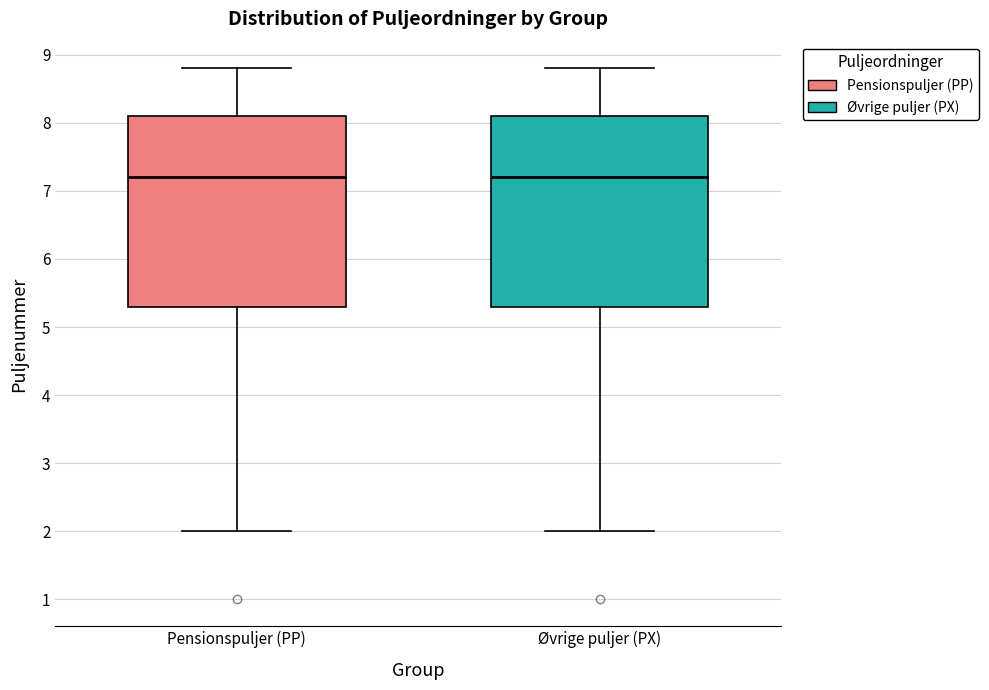

Reading left to right, read every box against the y-axis: the position of its median line, the range the box covers, and the ends of its whiskers. The values are not printed on the chart, so give them approximately, as read against the axis.

Pensionspuljer (PP): median 7.2, box 5.3 to 8.1, whiskers 2.0 to 8.8
Øvrige puljer (PX): median 7.2, box 5.3 to 8.1, whiskers 2.0 to 8.8